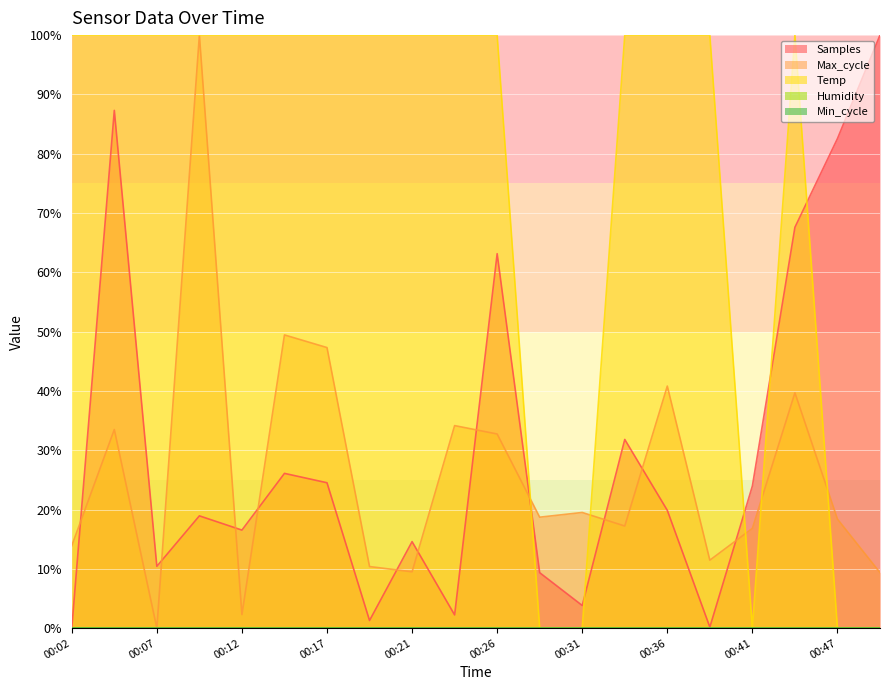

At which category is the sum across all series the highest?

00:04